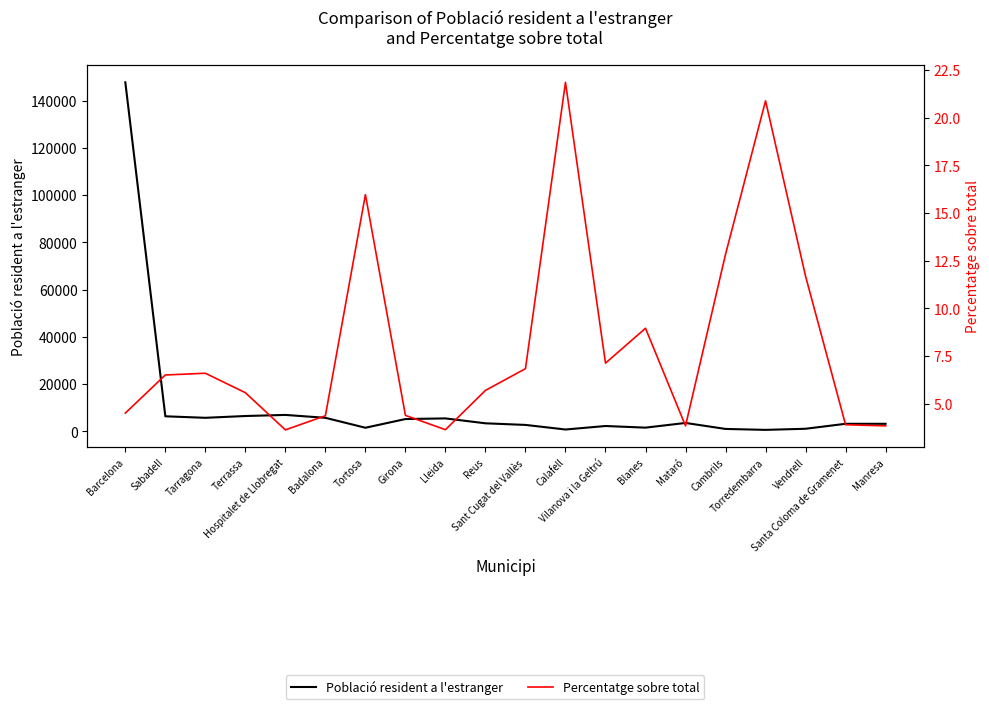

How many interior local peaks does the Percentatge sobre total series have?

5